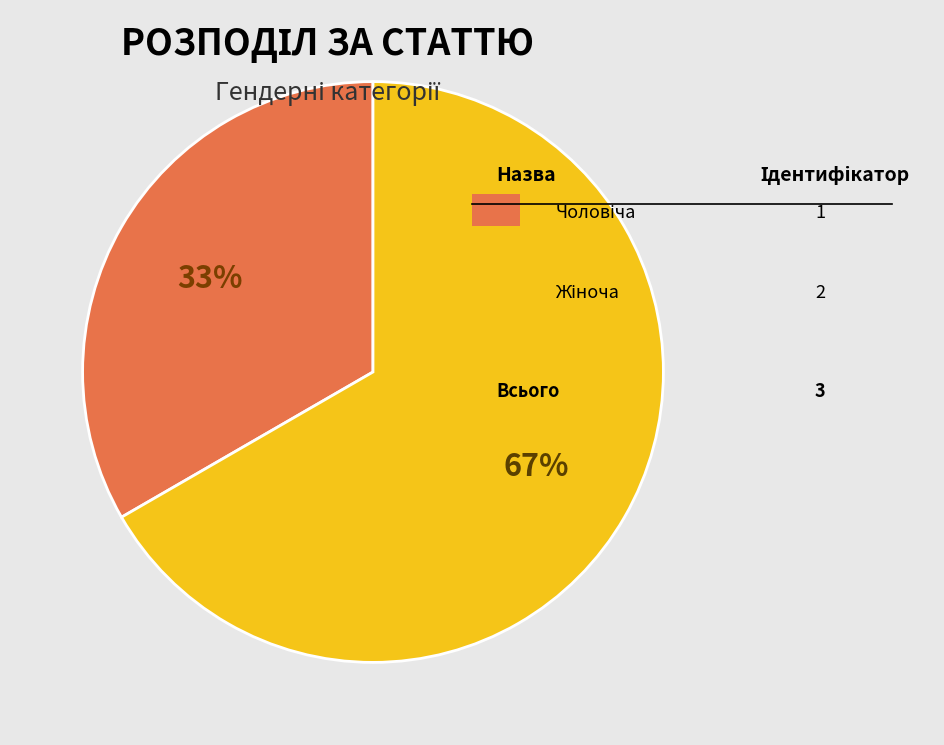

Is there a majority slice in this chart?

Yes